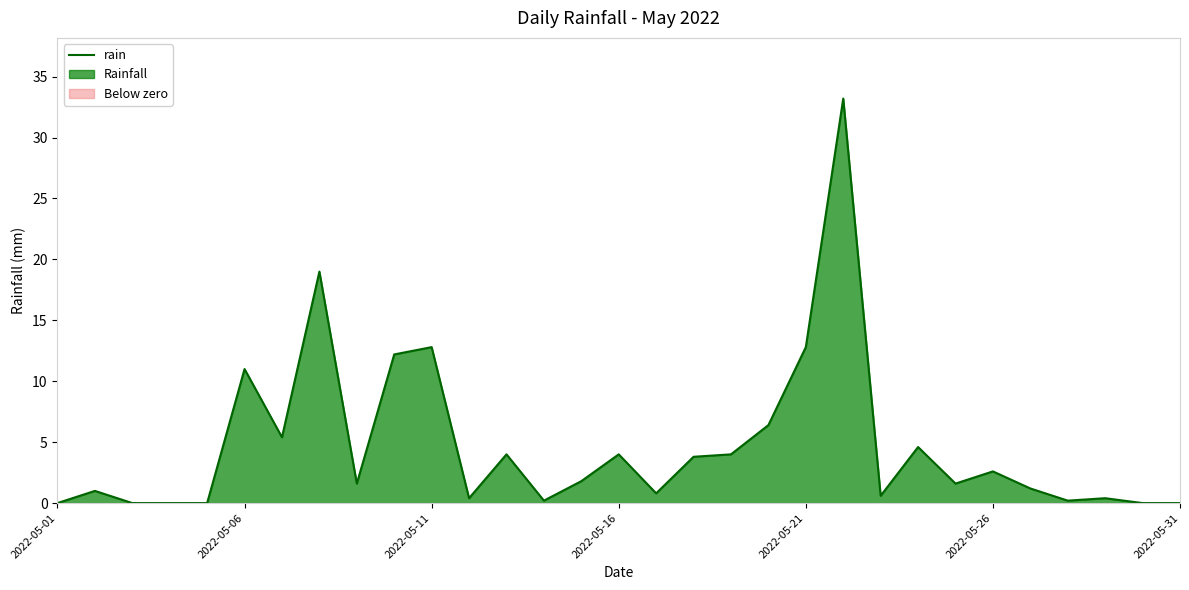

What is the difference between the maximum and minimum values?

33.2